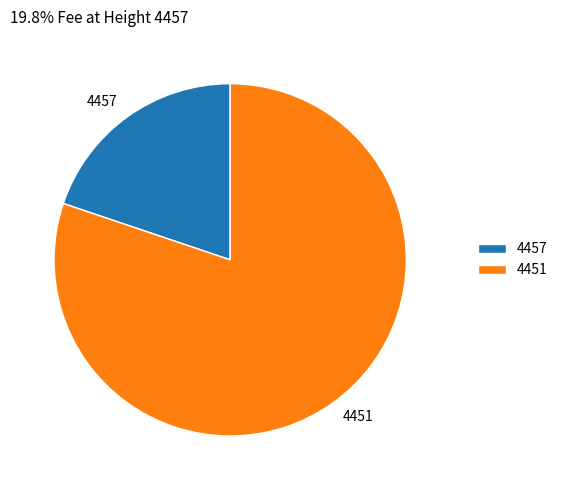

Do 4451 and 4457 together represent more than half of the pie?

Yes